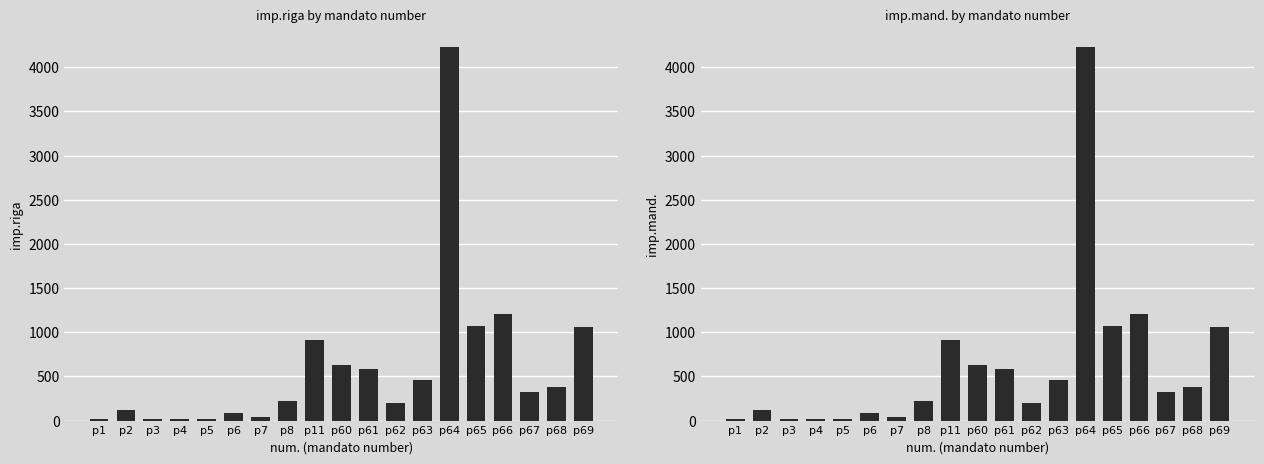

Rank the series by their maximum value, from highest to lowest.

imp.riga, imp.mand.